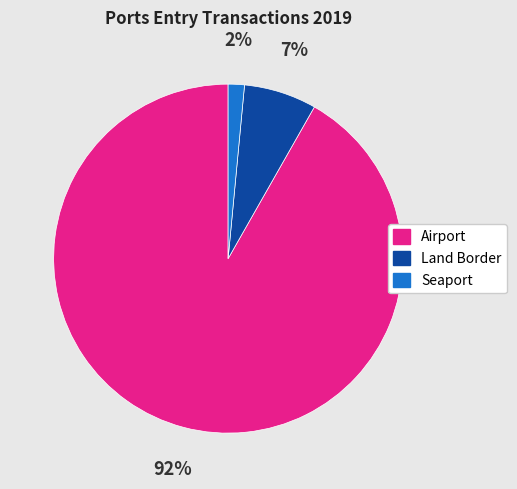

Which slice is the largest?

Airport